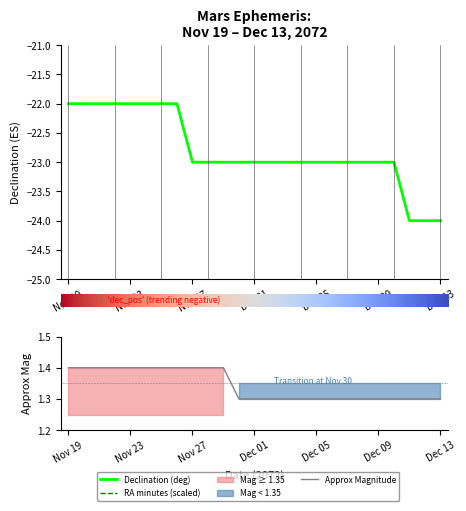

The Declination (deg) series shows -22.0 at Nov 19. True or false?

True